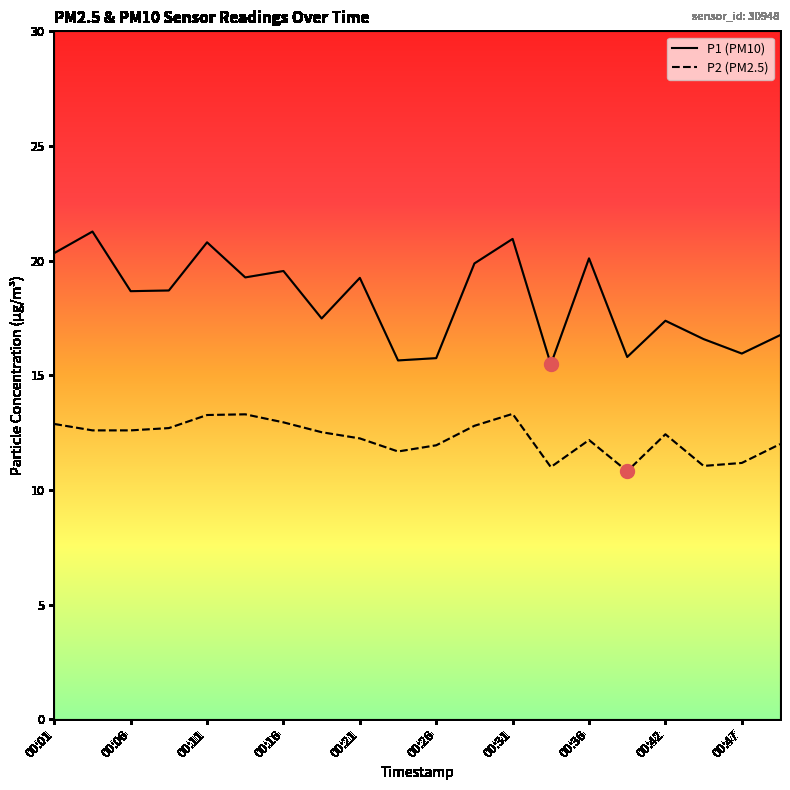

True or false: P1 (PM10) has more than 1 interior local peaks.

True